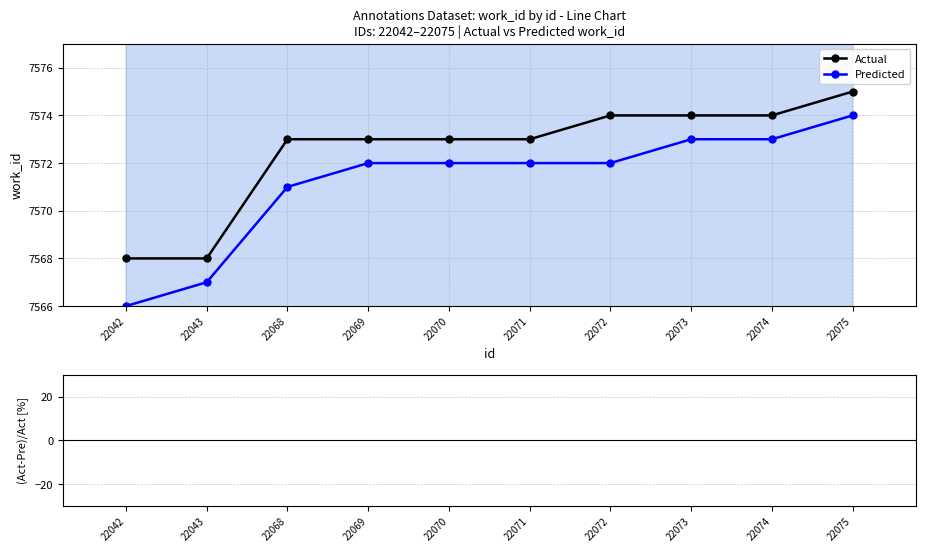

Rank the categories by Predicted value from highest to lowest.

22075, 22073, 22074, 22069, 22070, 22071, 22072, 22068, 22043, 22042